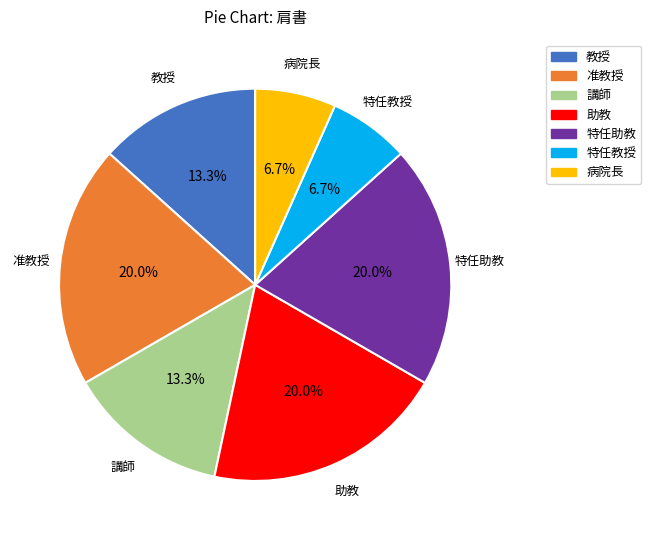

True or false: 特任助教 accounts for 20% of the total.

True